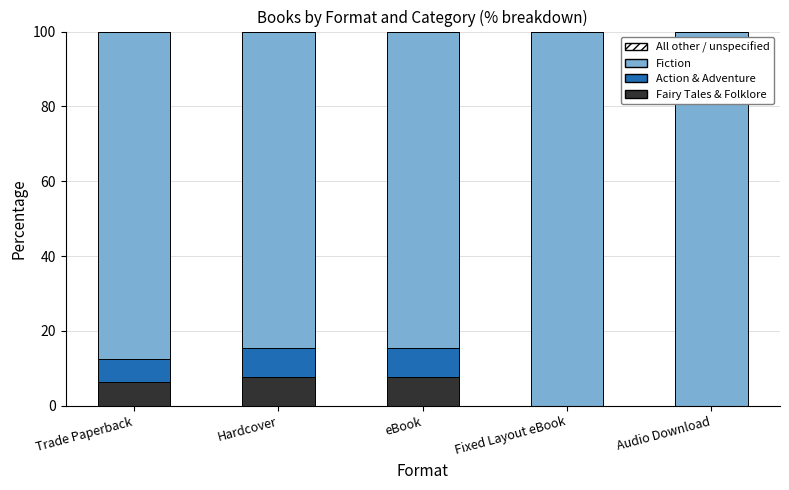

What is the total value across all series at Trade Paperback?

100.0